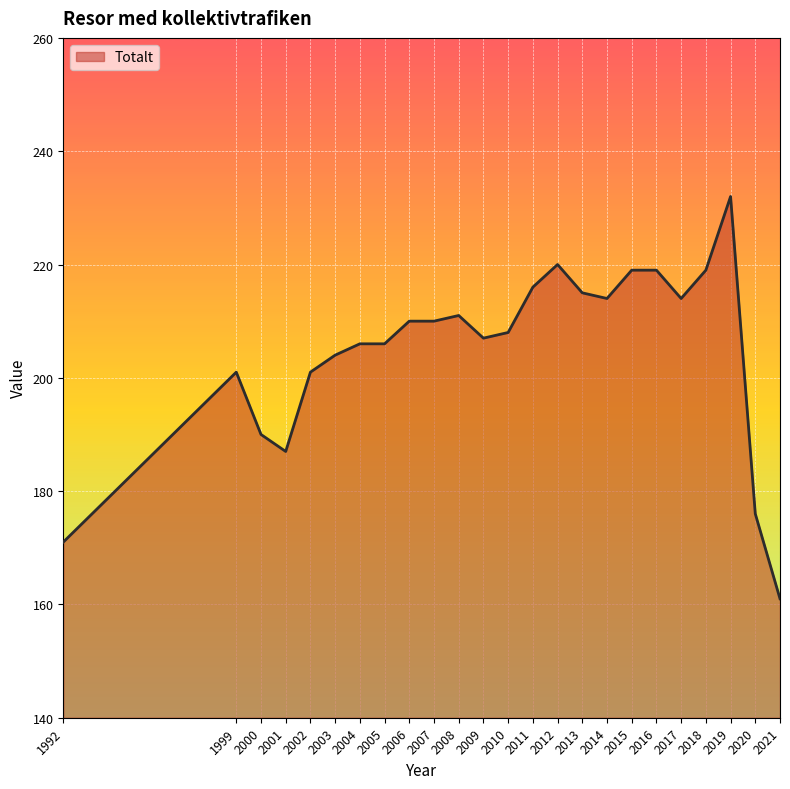

What is the greatest value displayed?

232